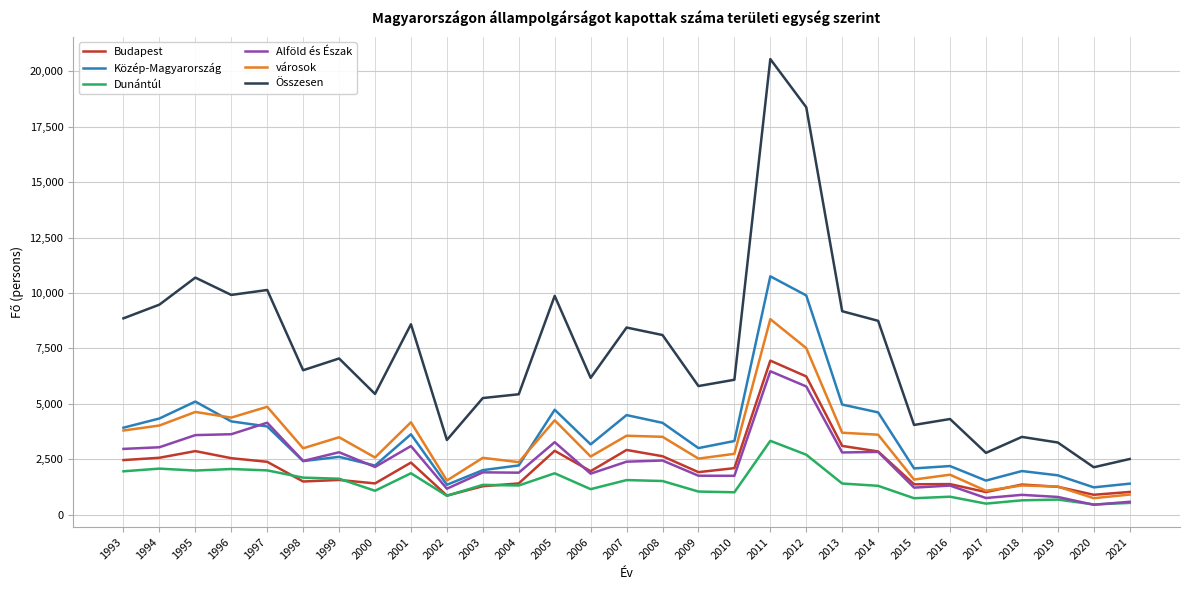

What is the total value across all series at 2008?

22357